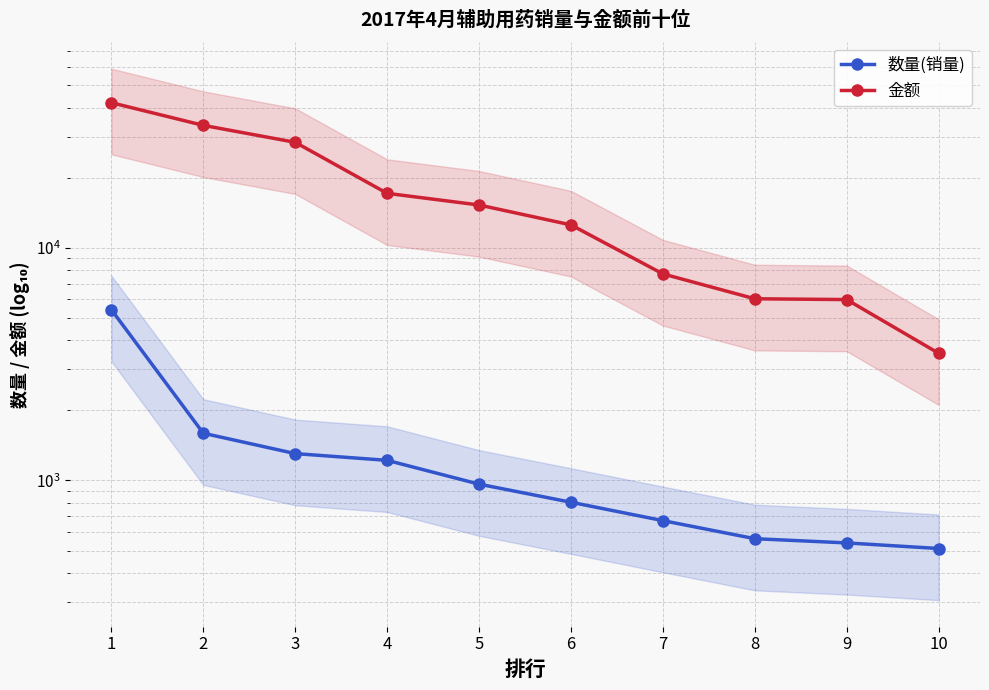

At which category is the sum across all series the highest?

1